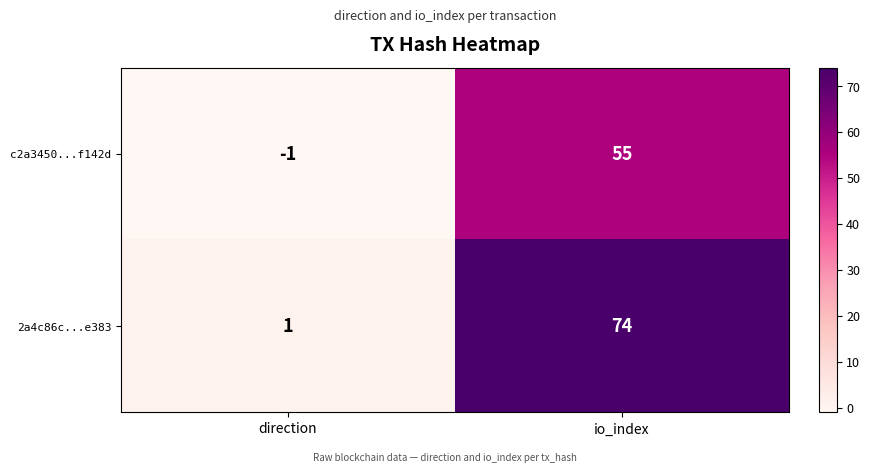

Which series has the largest total across all categories?

2a4c86c...e383